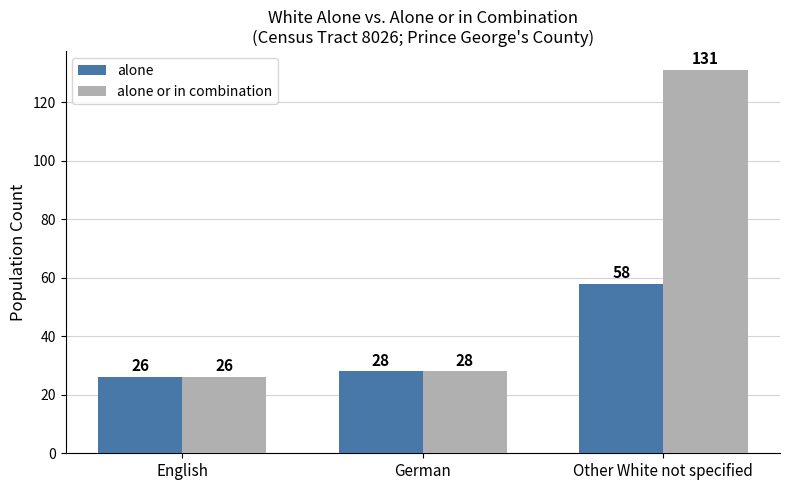

At which category is the sum across all series the highest?

Other White not specified